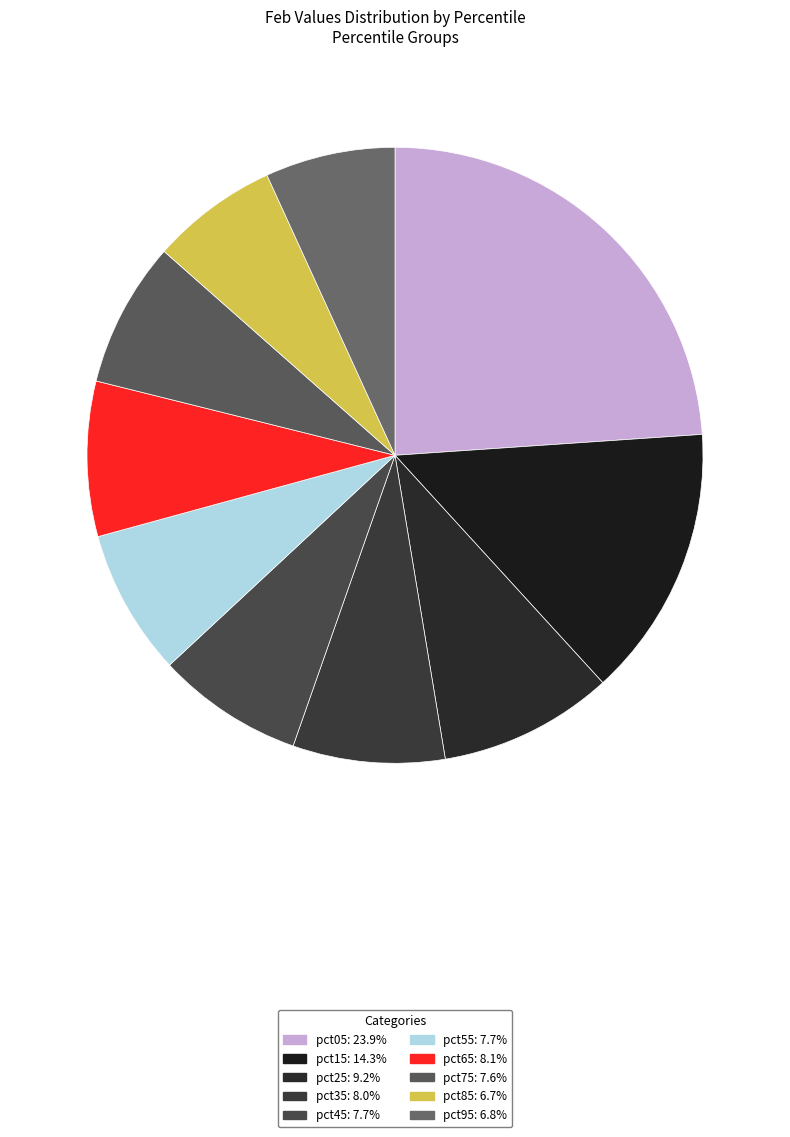

Approximately how many times larger is the value at pct55 compared to pct85?

1.2